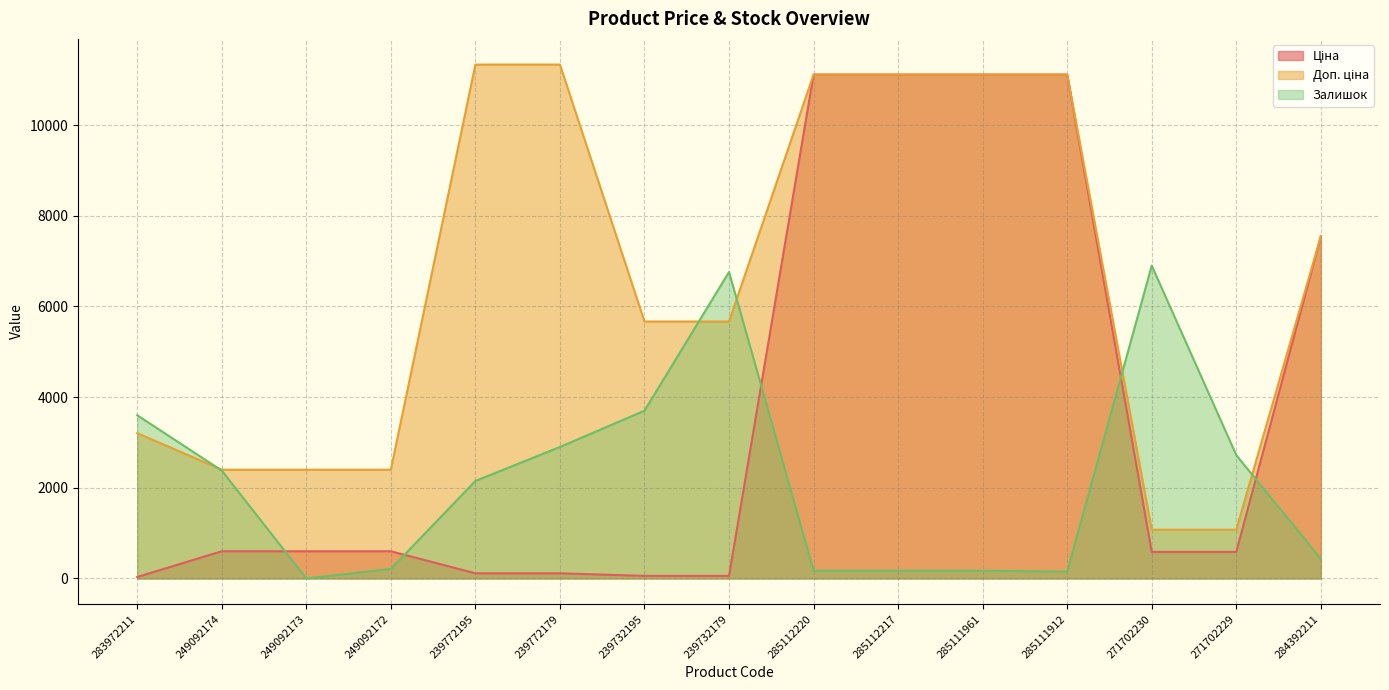

Does the chart have visible grid lines?

Yes